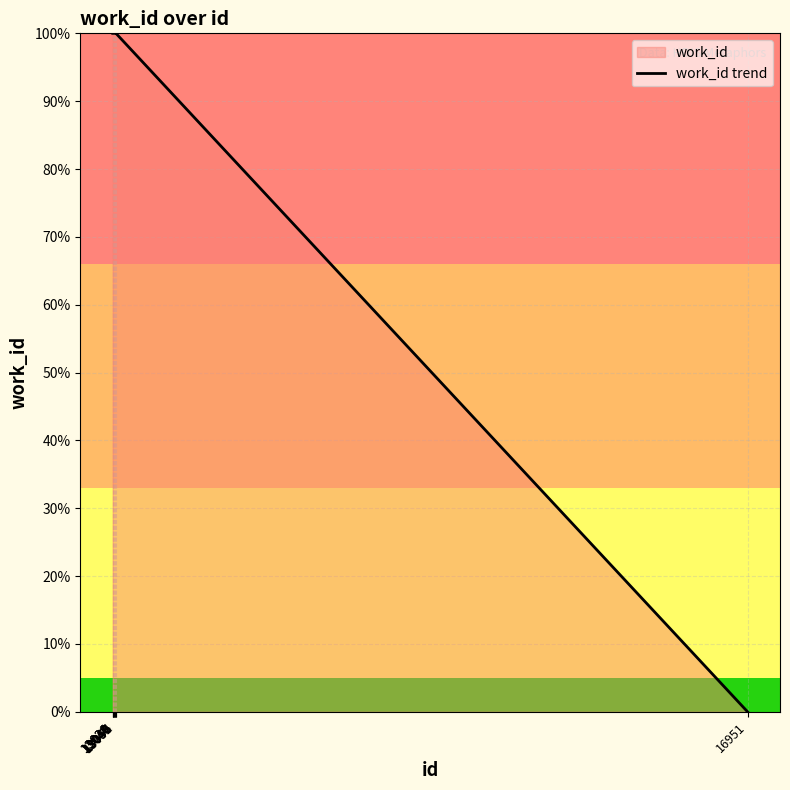

What is the difference between the second highest and minimum values?

100.0